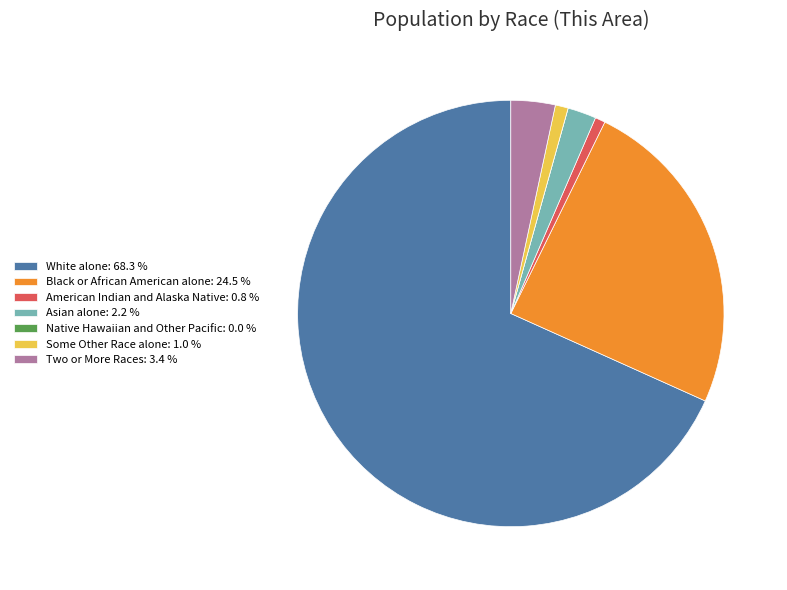

Between American Indian and Alaska Native: 0.8 % and White alone: 68.3 %, which is larger?

White alone: 68.3 %